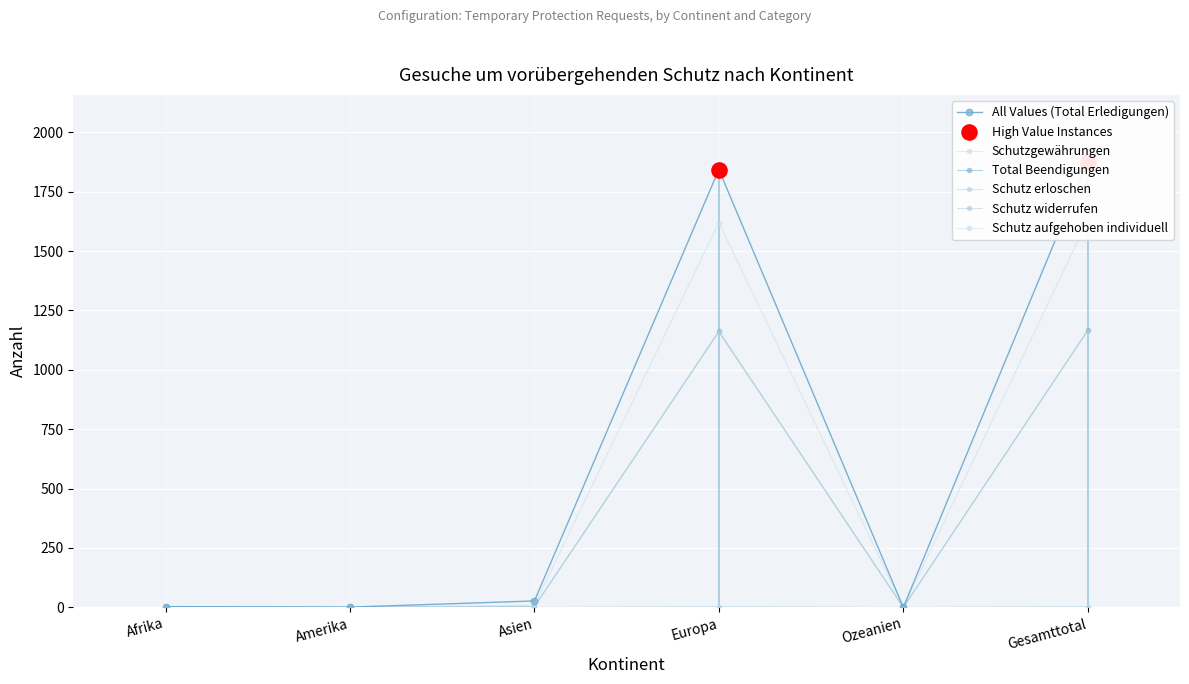

Which series reaches the maximum Y coordinate?

Total Erledigungen